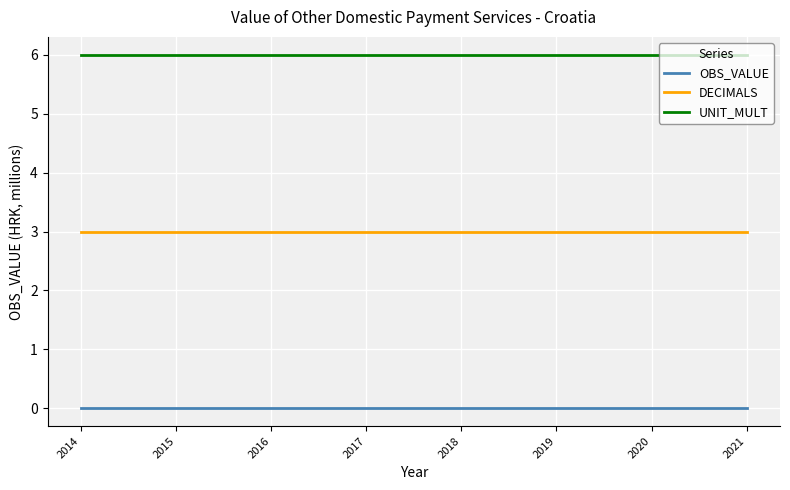

True or false: DECIMALS and OBS_VALUE intersect in this chart.

False